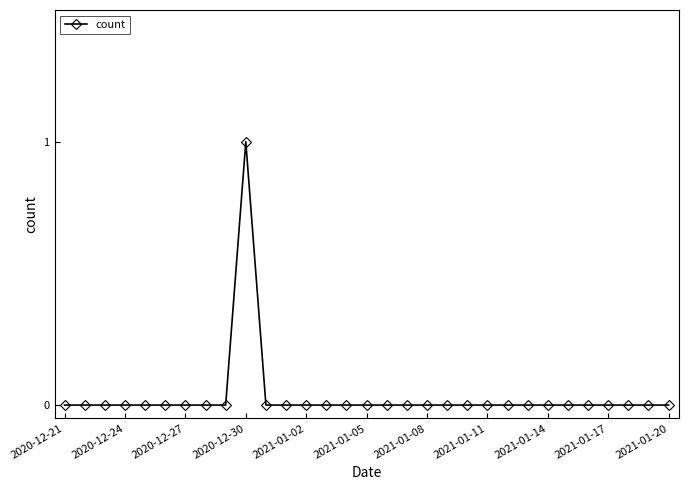

True or false: there are more than 0 points higher than both neighbors.

True